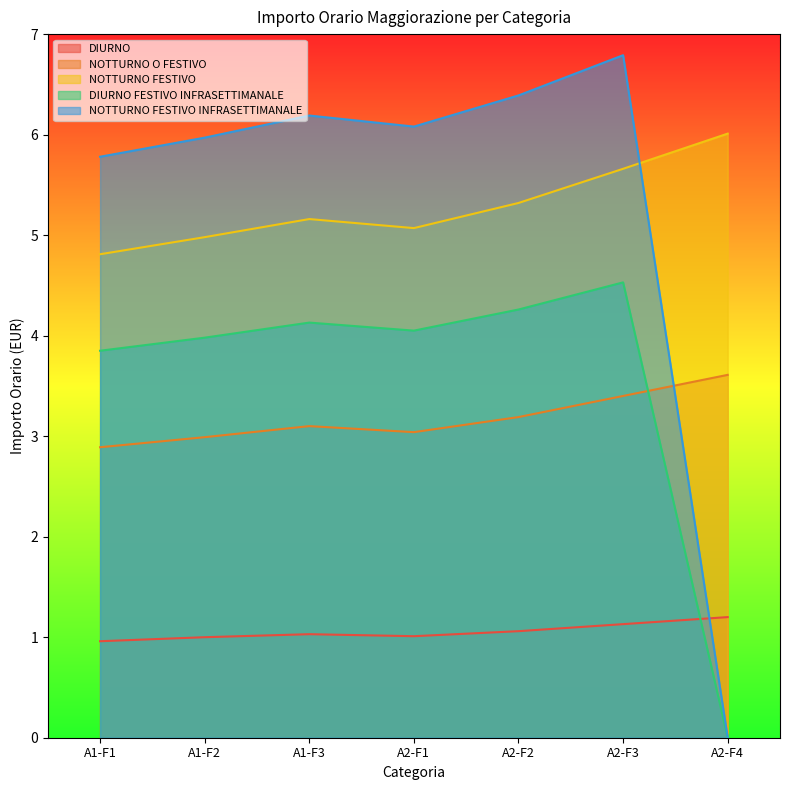

Reading left to right, transcribe all the data shown in this chart.

DIURNO: A1-F1=1.0	A1-F2=1.0	A1-F3=1.0	A2-F1=1.0	A2-F2=1.1	A2-F3=1.1	A2-F4=1.2
NOTTURNO O FESTIVO: A1-F1=2.9	A1-F2=3.0	A1-F3=3.1	A2-F1=3.0	A2-F2=3.2	A2-F3=3.4	A2-F4=3.6
NOTTURNO FESTIVO: A1-F1=4.8	A1-F2=5.0	A1-F3=5.2	A2-F1=5.1	A2-F2=5.3	A2-F3=5.7	A2-F4=6.0
DIURNO FESTIVO INFRASETTIMANALE: A1-F1=3.9	A1-F2=4.0	A1-F3=4.1	A2-F1=4.0	A2-F2=4.3	A2-F3=4.5	A2-F4=0.0
NOTTURNO FESTIVO INFRASETTIMANALE: A1-F1=5.8	A1-F2=6.0	A1-F3=6.2	A2-F1=6.1	A2-F2=6.4	A2-F3=6.8	A2-F4=0.0